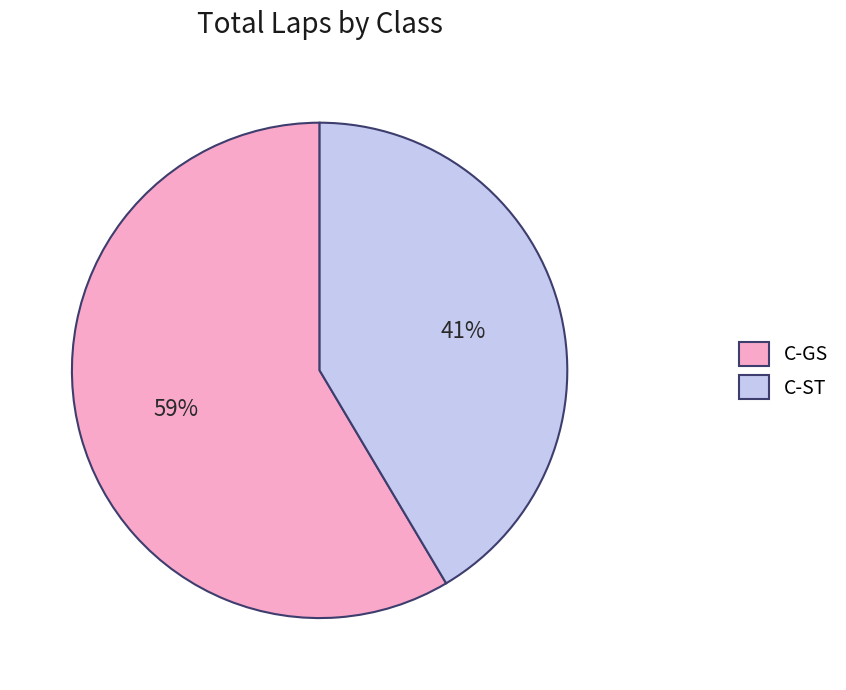

What is the majority slice?

C-GS